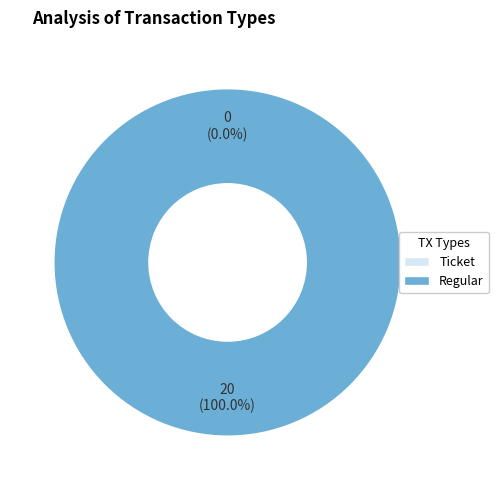

Is there a majority slice in this chart?

Yes